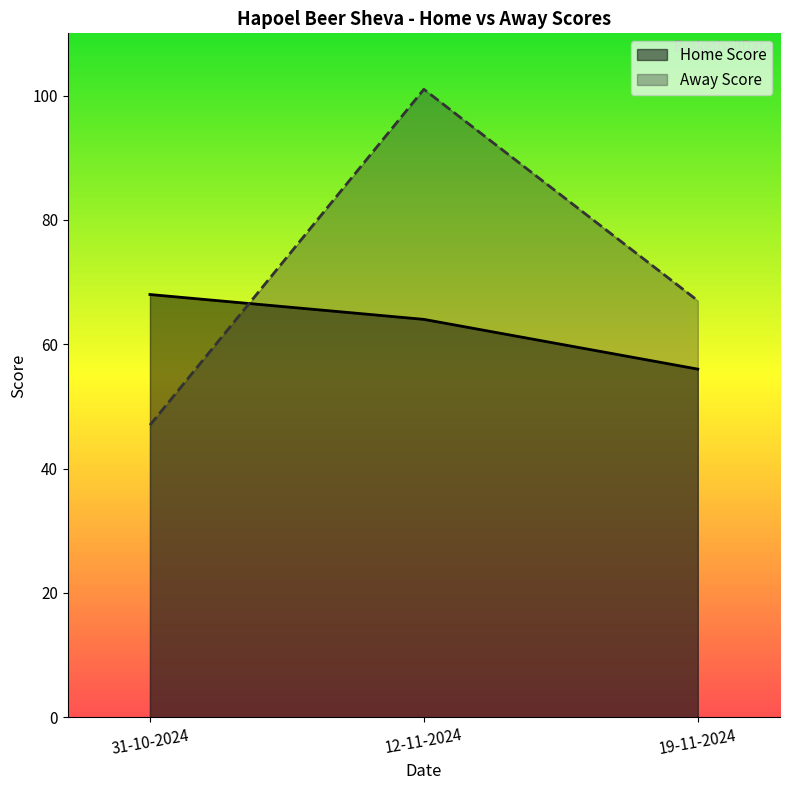

Reading right to left, transcribe all the data shown in this chart.

Home Score: 56	64	68
Away Score: 67	101	47